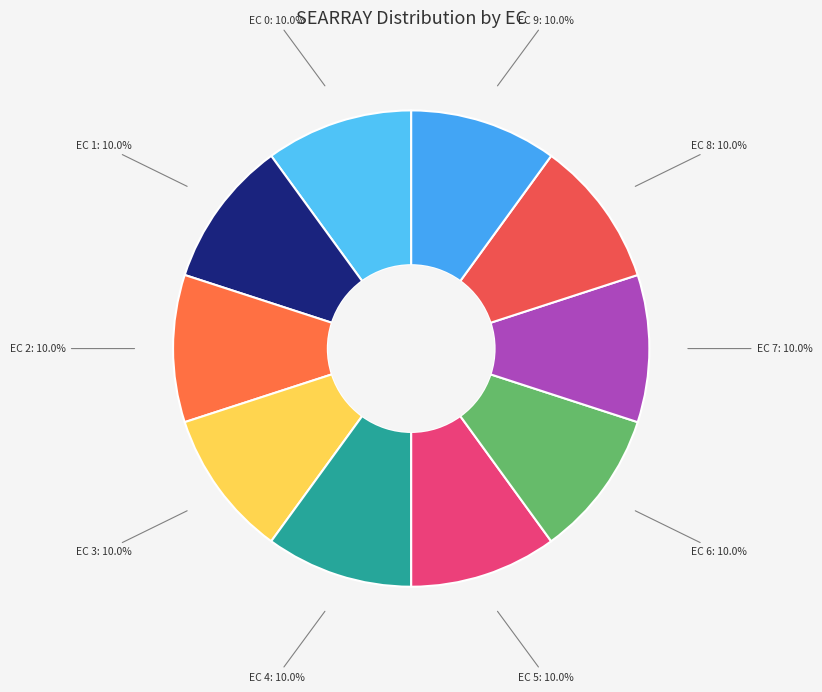

How many slices are in this pie chart?

10